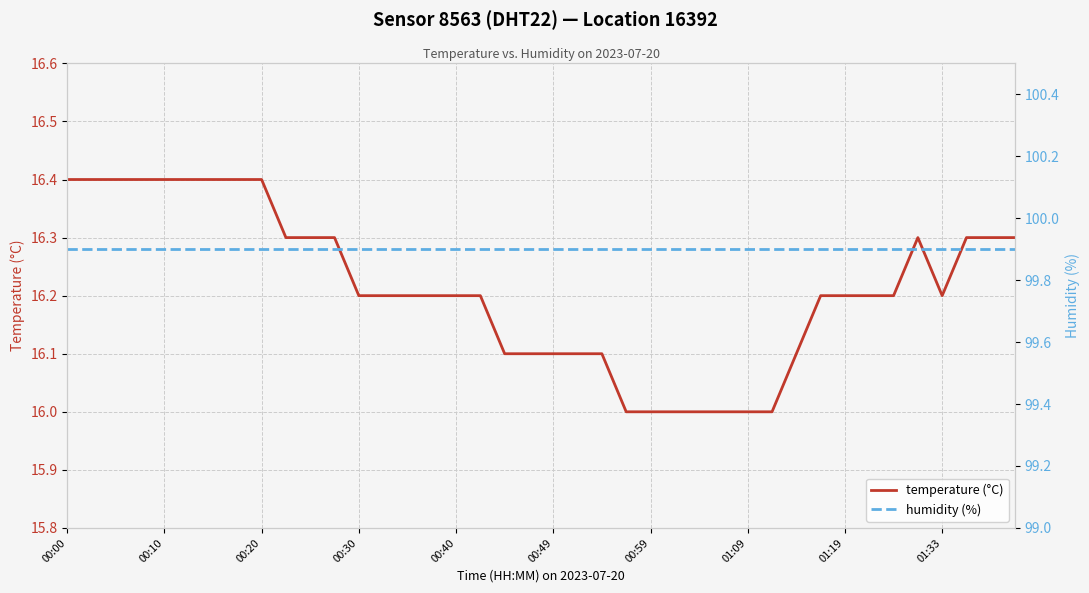

Which series has the largest total across all categories?

humidity (%)